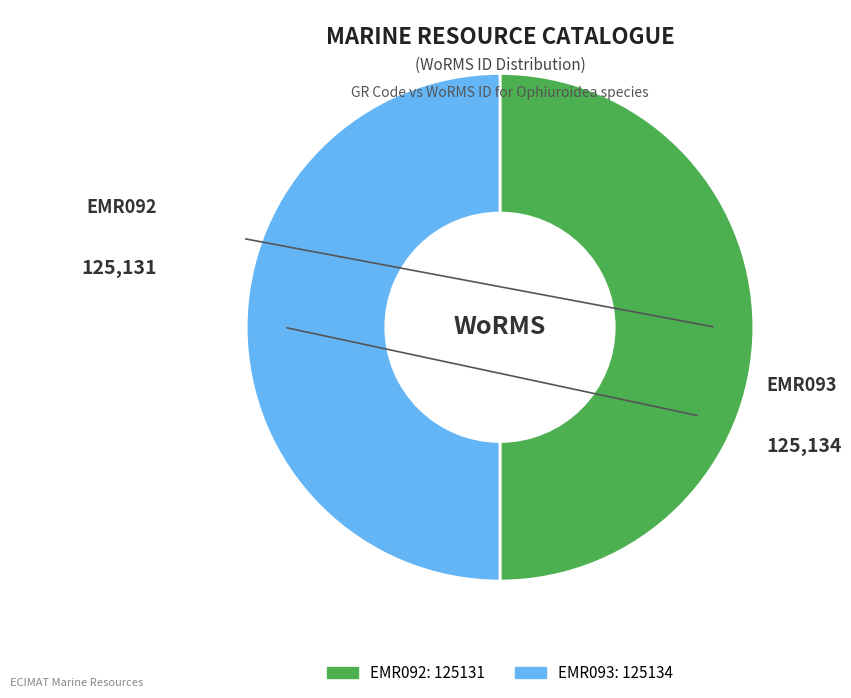

Combined, do EMR092 and EMR093 account for over 50%?

Yes